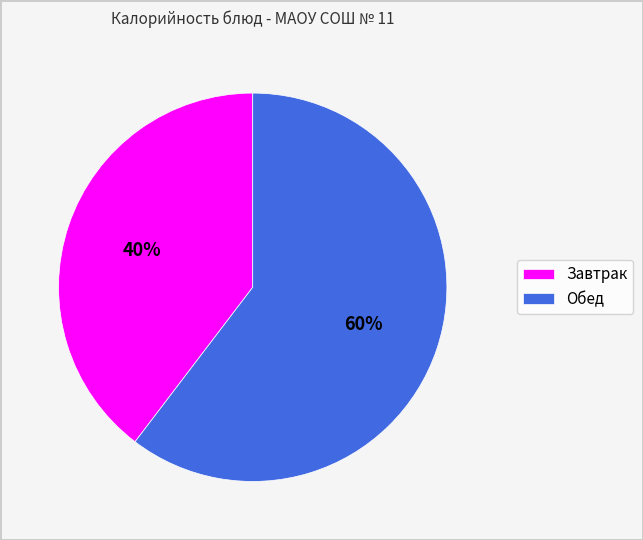

Rank the categories by value from lowest to highest.

Завтрак, Обед